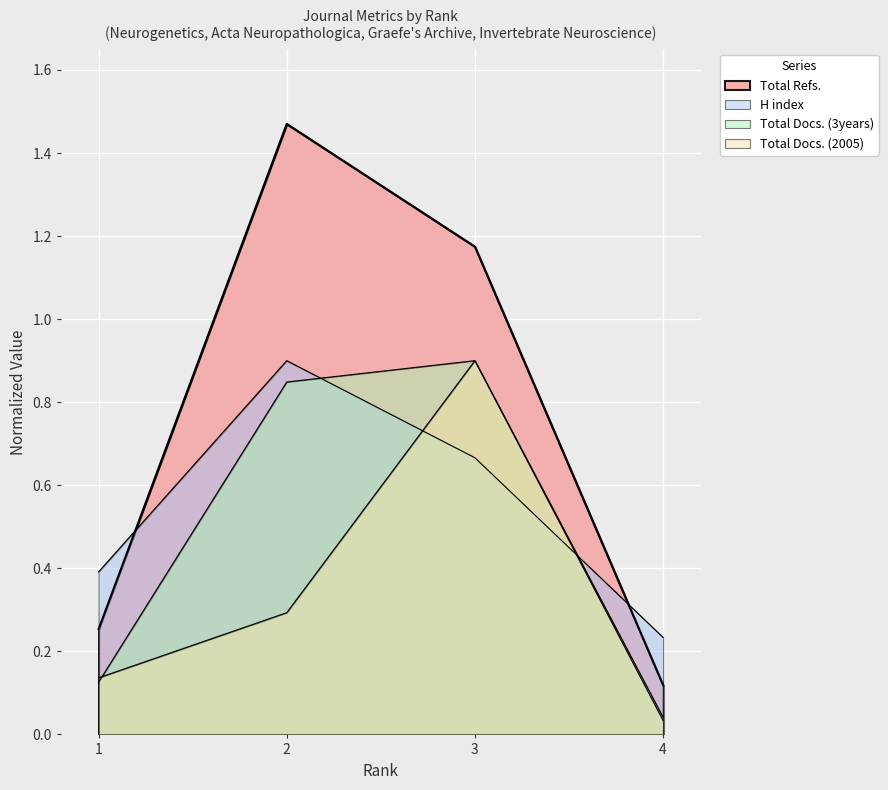

What is the spread (max minus min) of values at 2?

1.2